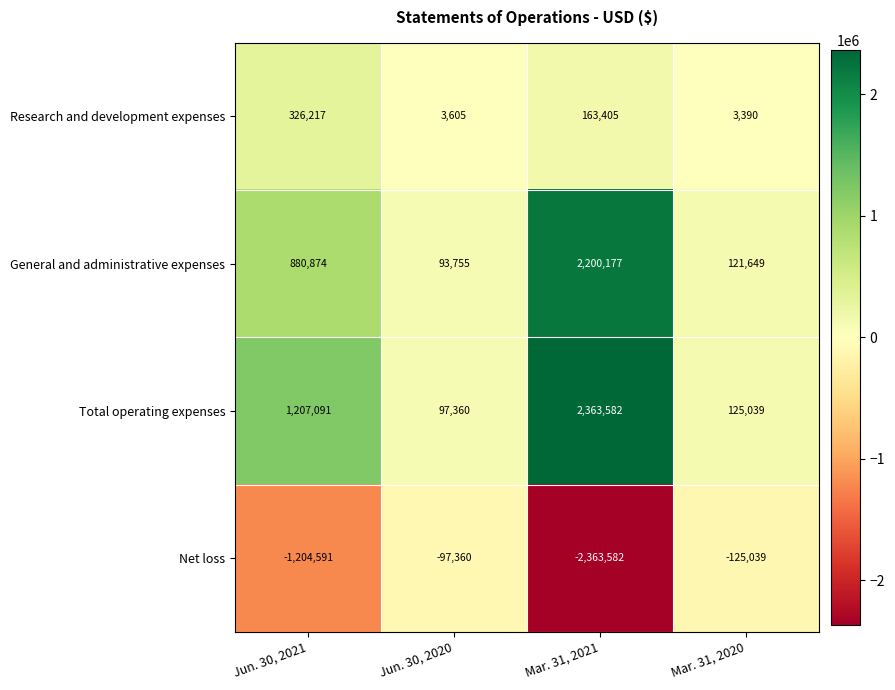

True or false: Net loss has a value of -2363582 at Mar. 31, 2021.

True